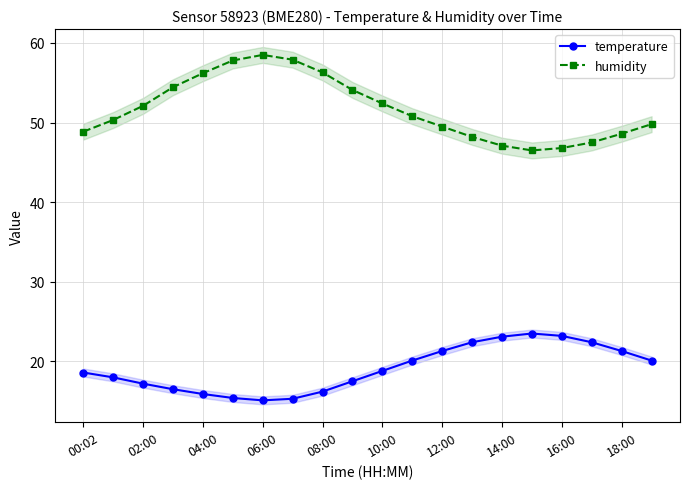

Reading left to right, transcribe all the data shown in this chart.

temperature: 18.6	18.0	17.2	16.5	15.9	15.4	15.1	15.3	16.2	17.5	18.8	20.1	21.3	22.4	23.1	23.5	23.2	22.4	21.3	20.1
humidity: 48.9	50.3	52.1	54.4	56.2	57.8	58.5	57.9	56.3	54.1	52.4	50.8	49.5	48.2	47.1	46.5	46.8	47.5	48.6	49.8